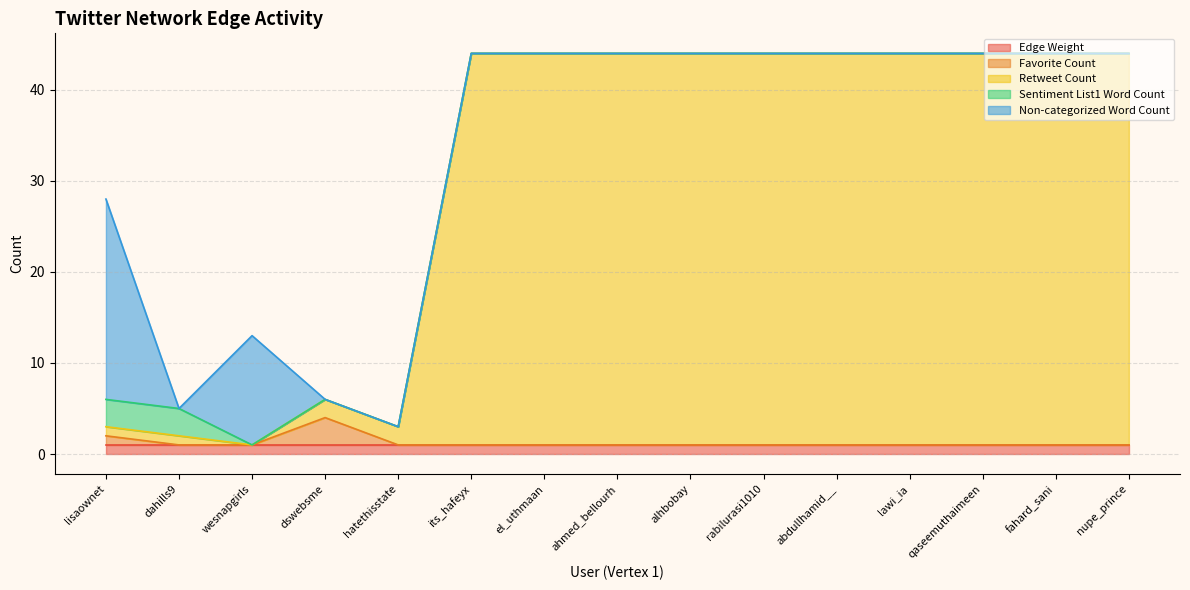

What is the difference between the maximum and minimum values in the Sentiment List1 Word Count series?

3